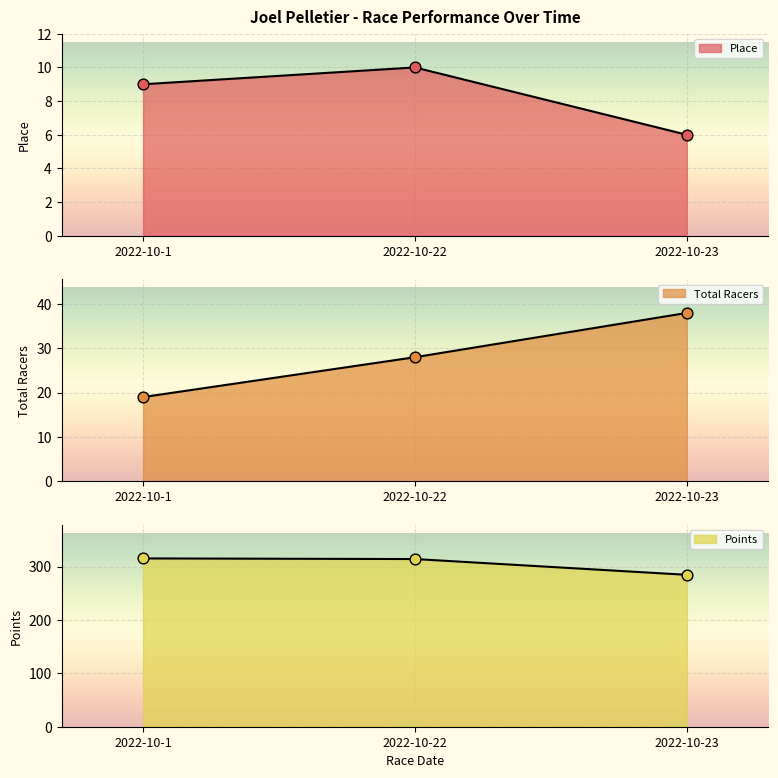

Which series contains the lowest Y value?

Place